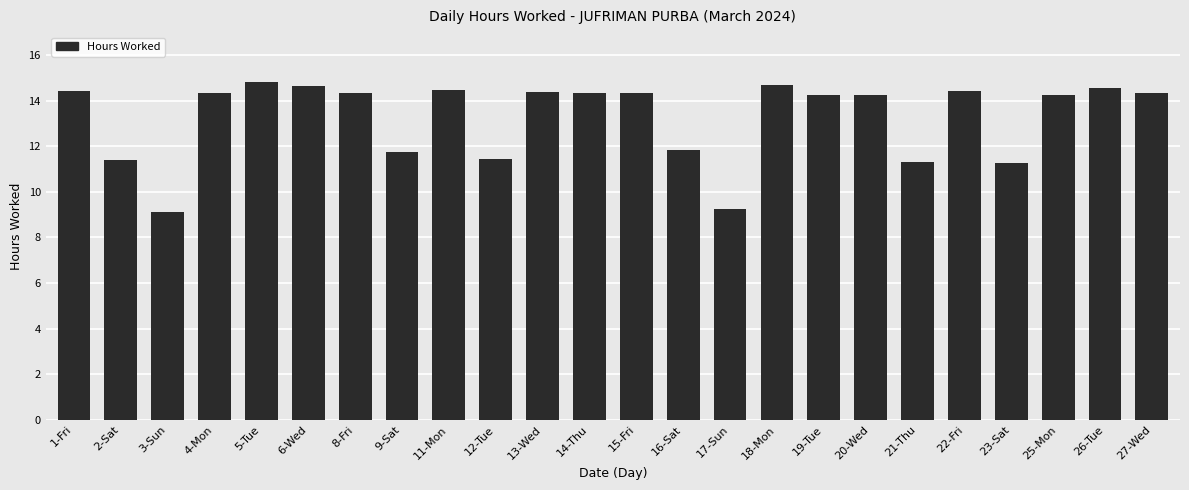

What is the label of the 12th bar from the right?

15-Fri